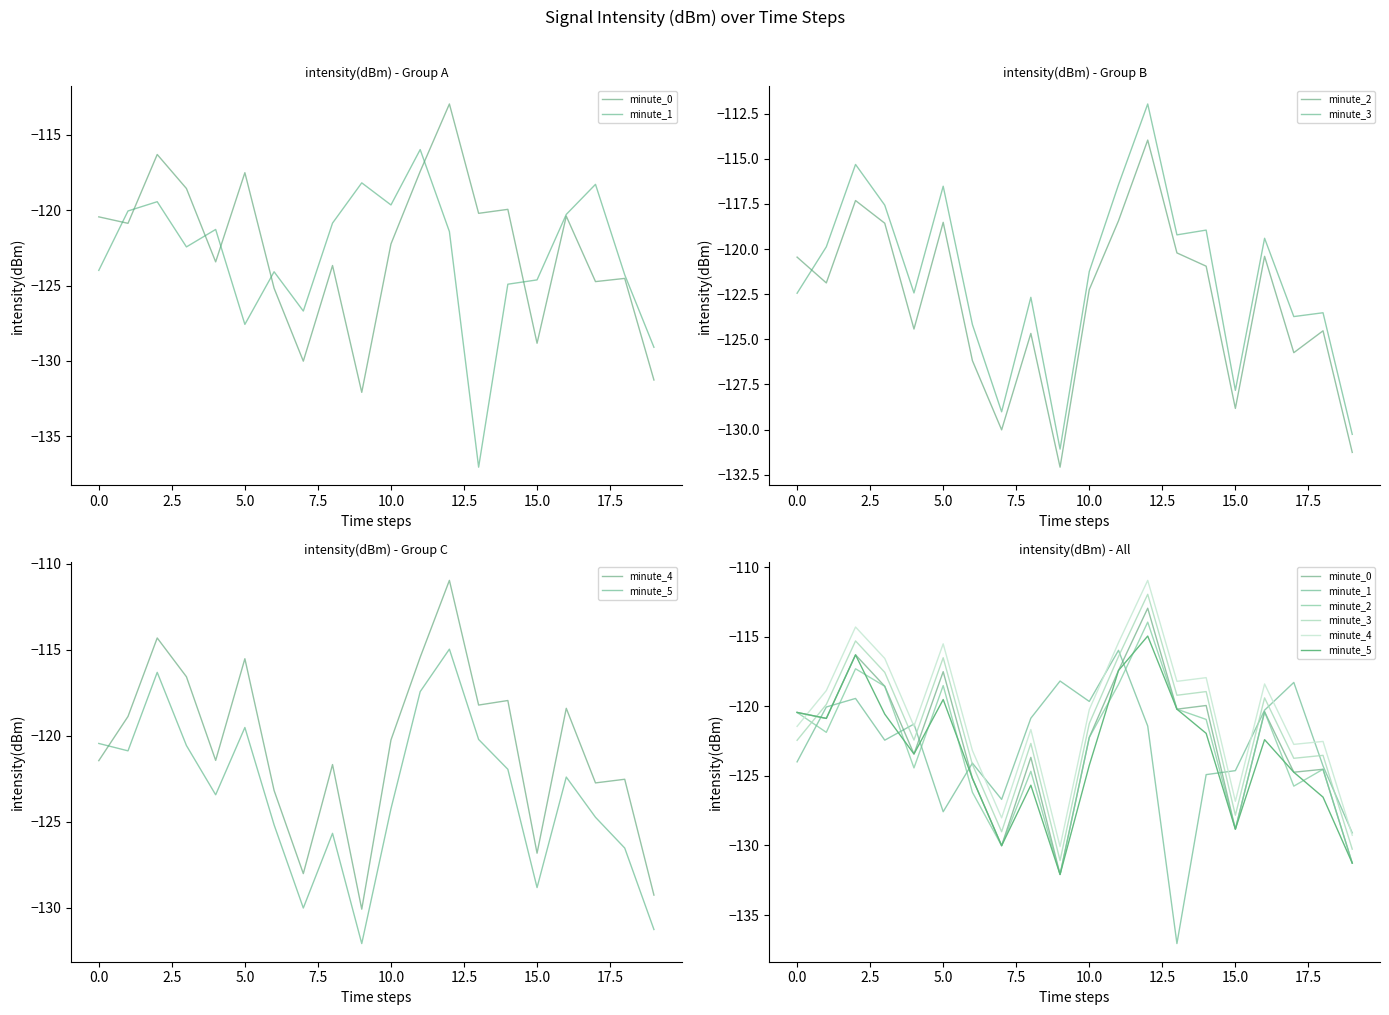

At which category does the chart reach its minimum across all series?

13